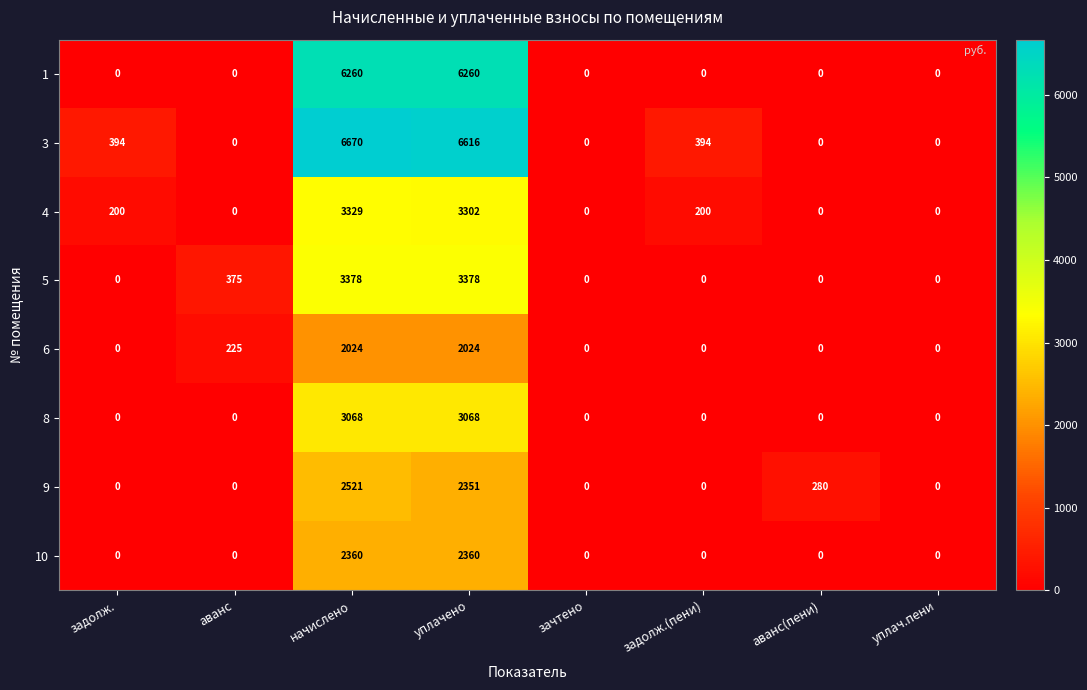

Which series has the largest range (max minus min)?

3